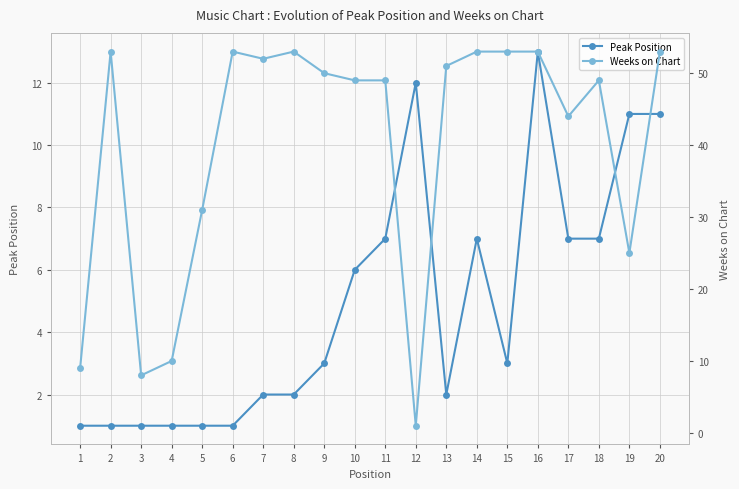

Reading left to right, list all the values displayed in this chart.

Peak Position: 1	1	1	1	1	1	2	2	3	6	7	12	2	7	3	13	7	7	11	11
Weeks on Chart: 9	53	8	10	31	53	52	53	50	49	49	1	51	53	53	53	44	49	25	53